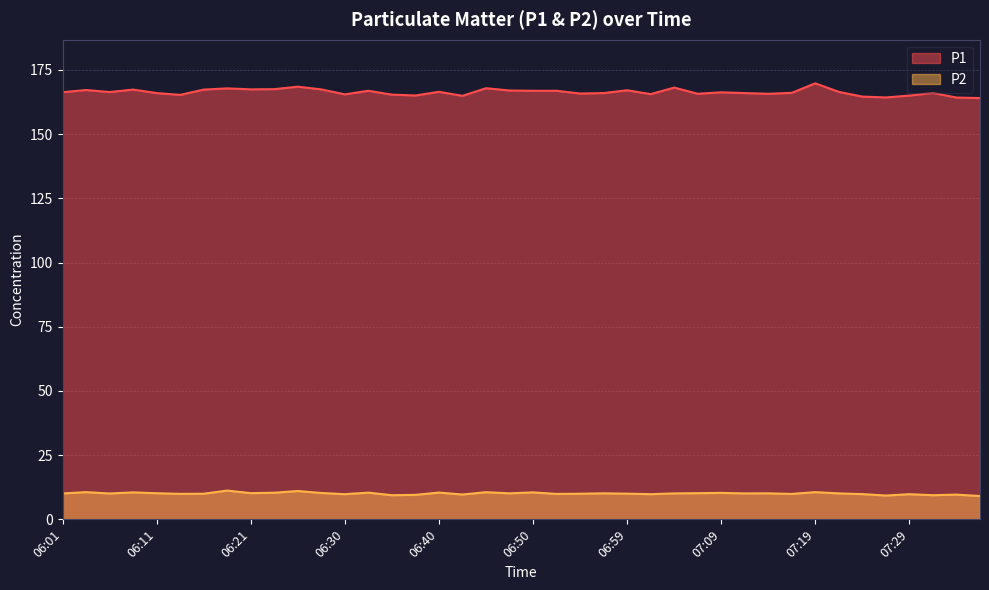

Between 07:09 and 07:33, which is larger?

07:09